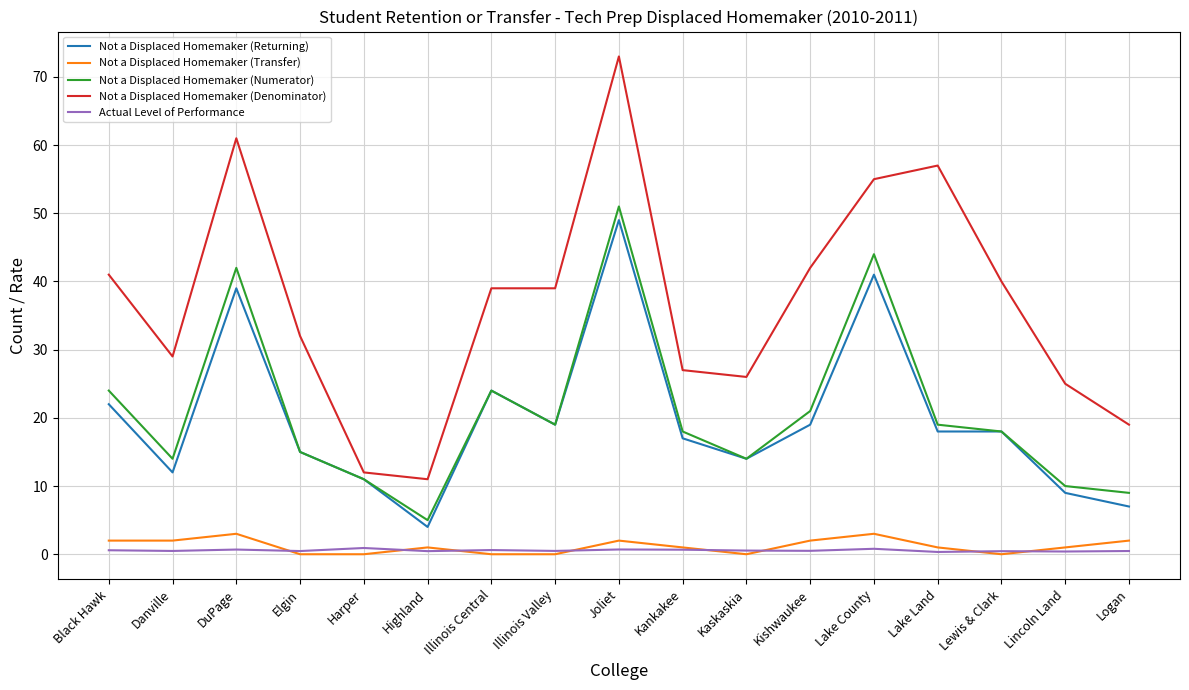

Which label corresponds to the largest value in the chart?

Joliet